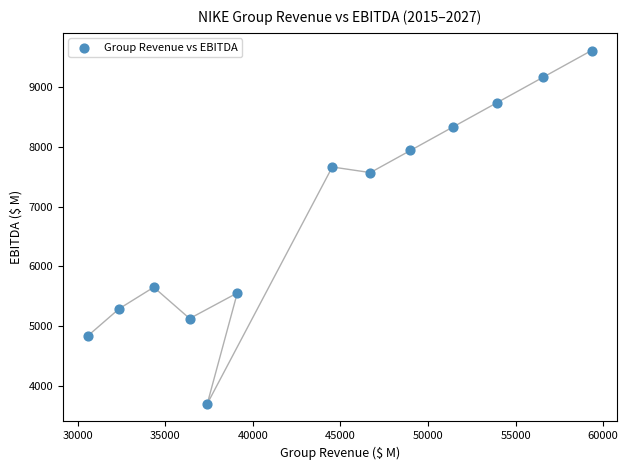

What Y value in the scatter plot is closest to 6658?

7573.0